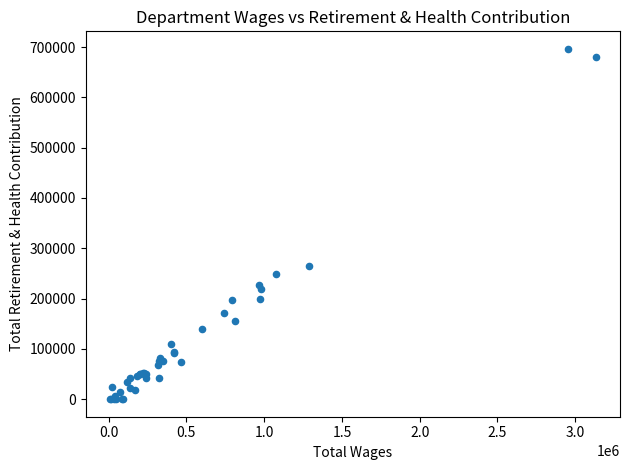

What Y value in the scatter plot is closest to 348164?

264935